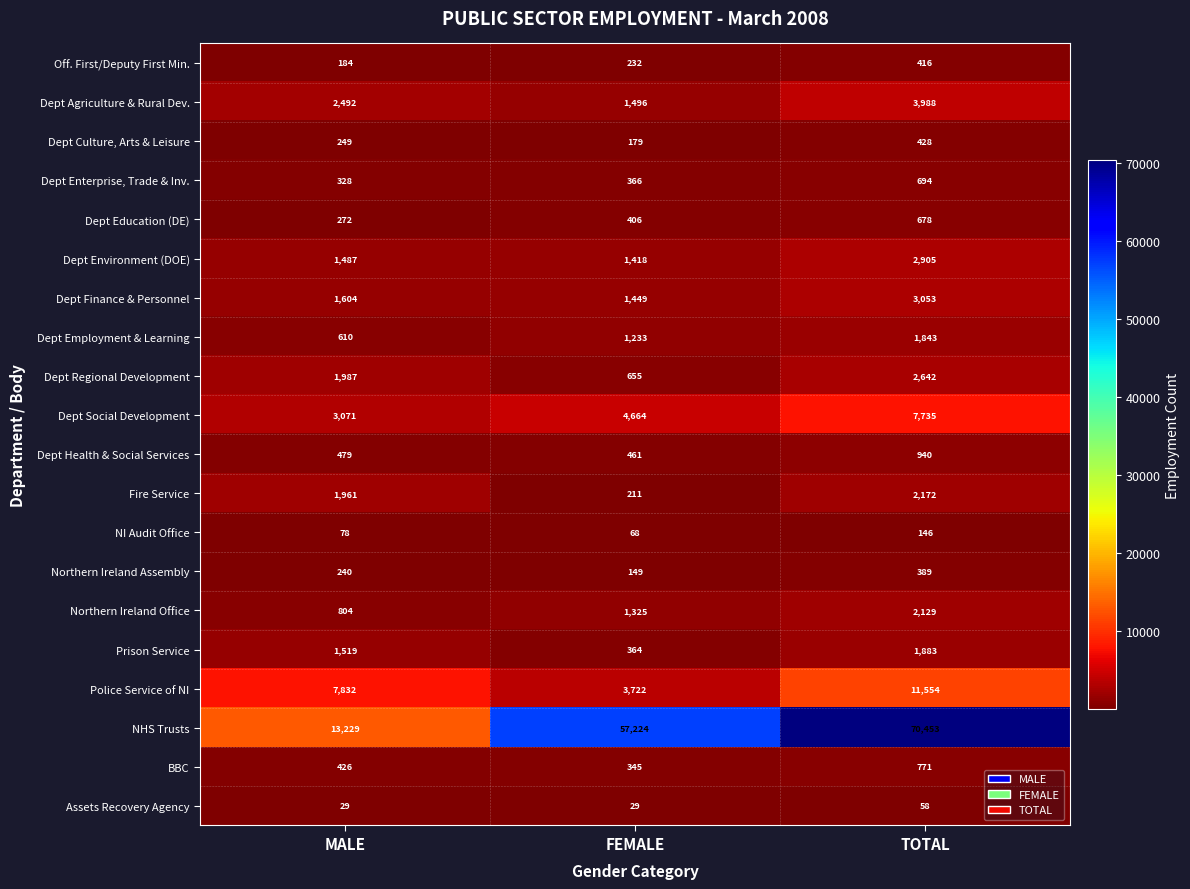

What is the difference between the Northern Ireland Assembly values at FEMALE and MALE?

91